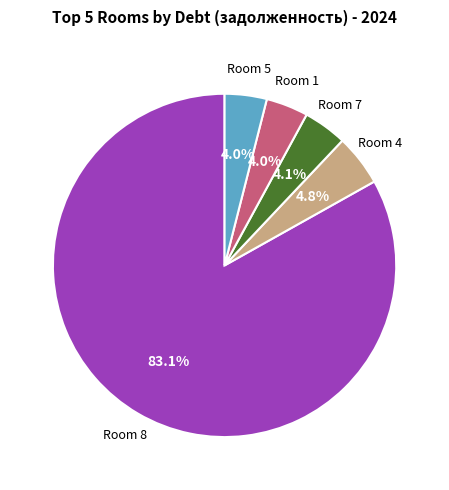

Does any single category account for the majority?

Yes